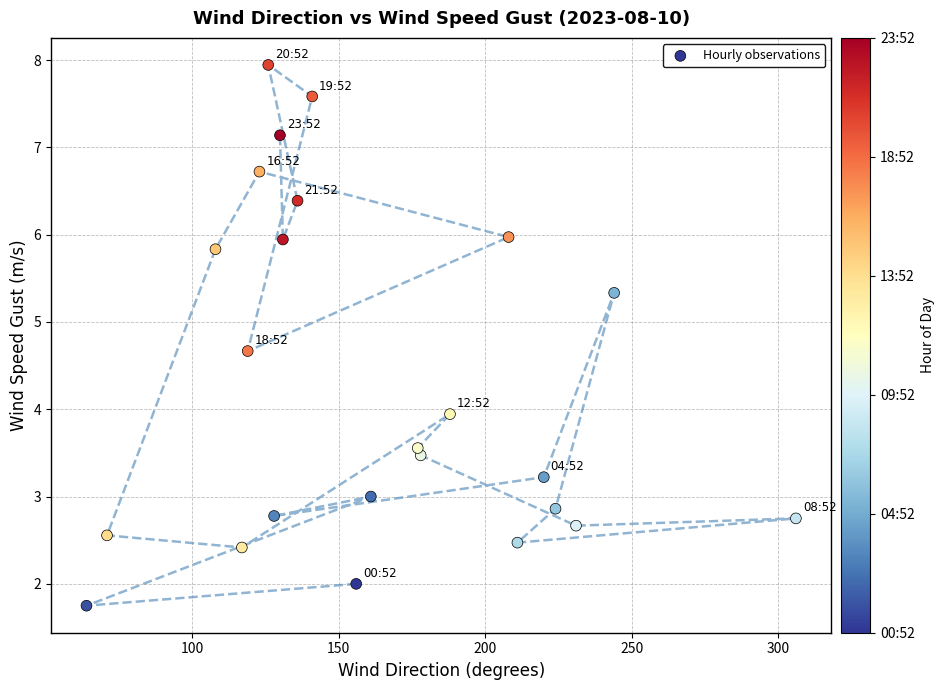

What is the range of Y values (max minus min)?

6.2